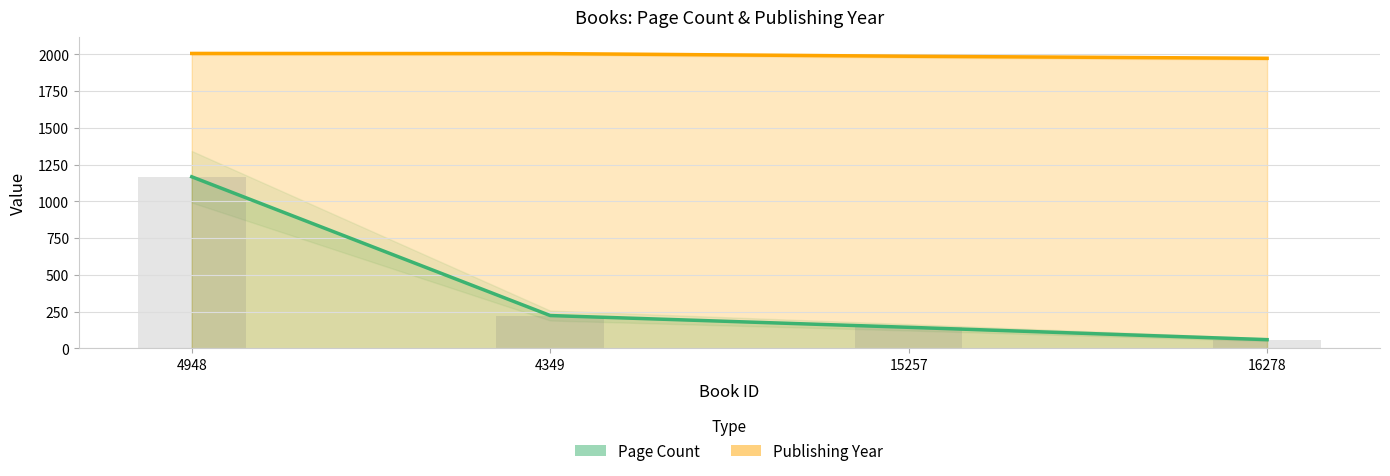

Which has a higher value, 4349 or 16278?

4349